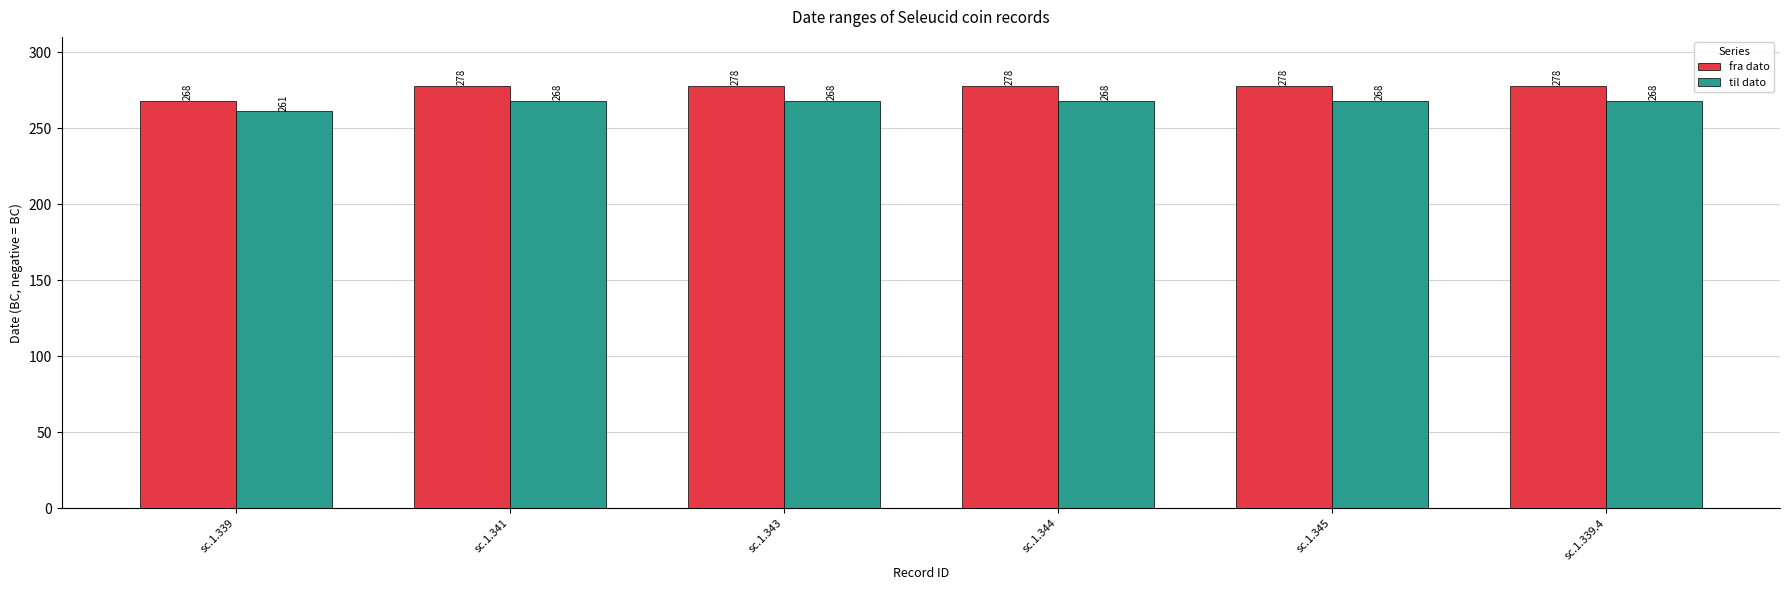

Rank the series at sc.1.341 from lowest to highest value.

til dato, fra dato